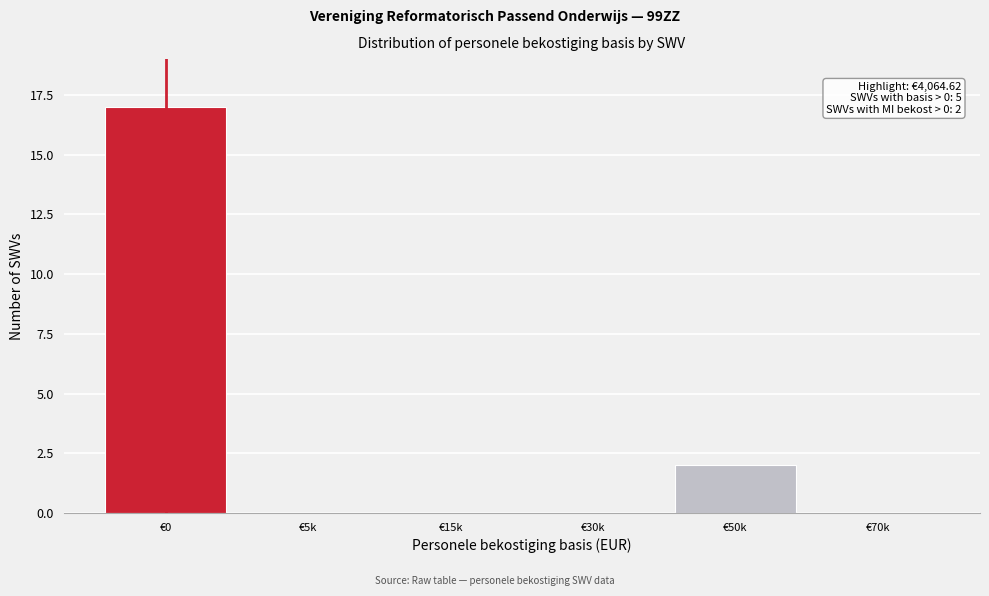

Reading left to right, extract all data points from this chart.

€0=17	€5k=0	€15k=0	€30k=0	€50k=2	€70k=0